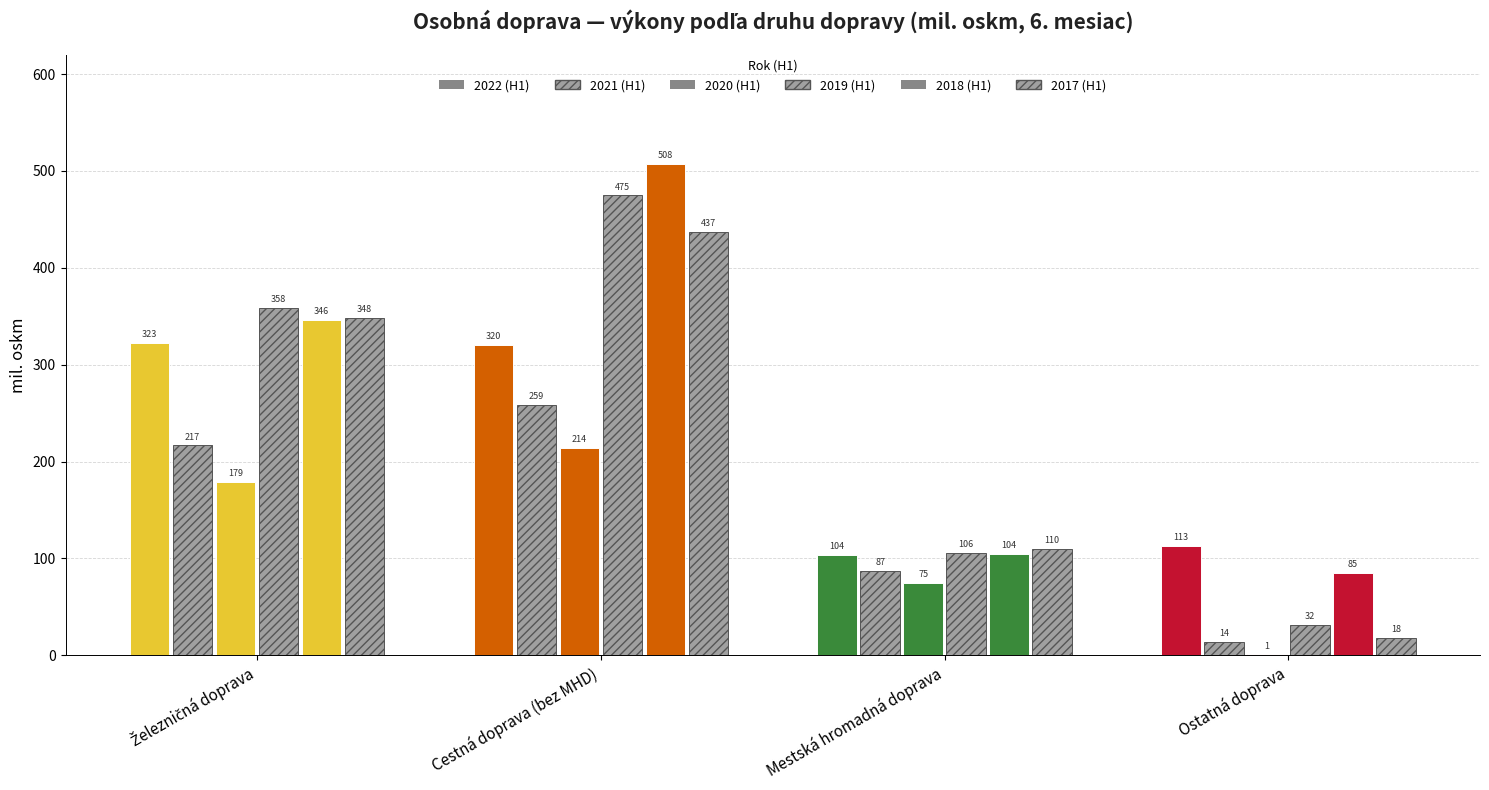

How many values in the 2021 (H1) series exceed 216?

2